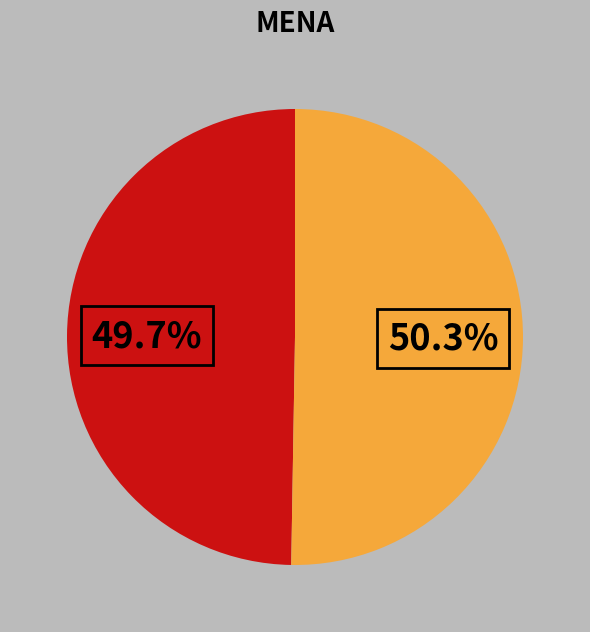

Does any single category account for the majority?

Yes